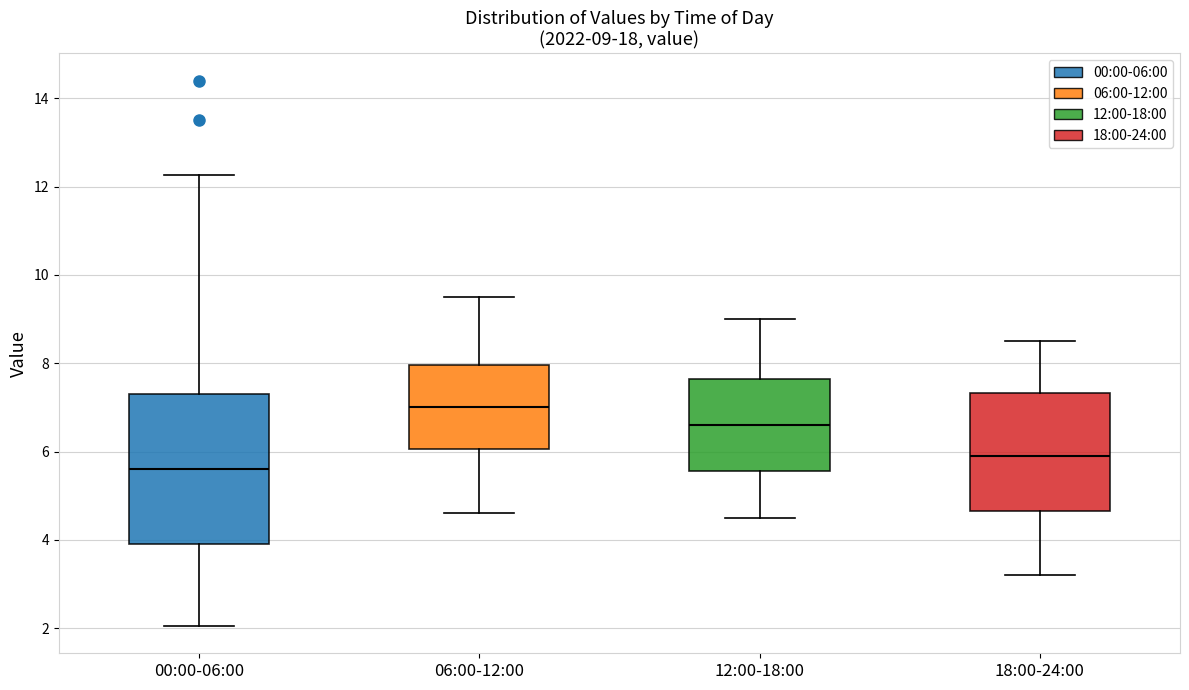

Which box is the tallest, from its lower edge to its upper edge?

00:00-06:00